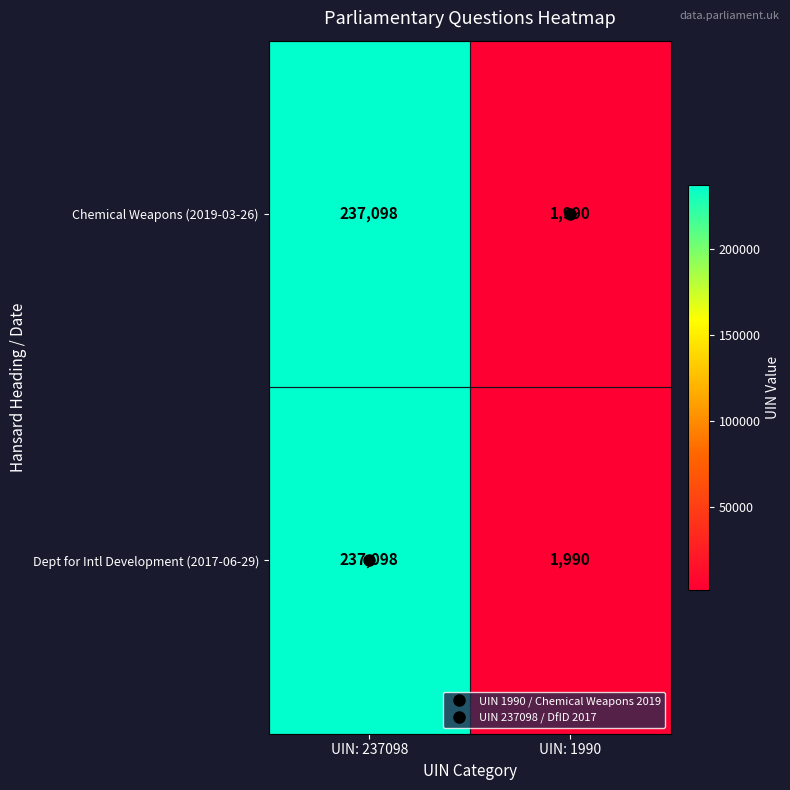

What is the lowest value of the Chemical Weapons (2019-03-26) series?

1990